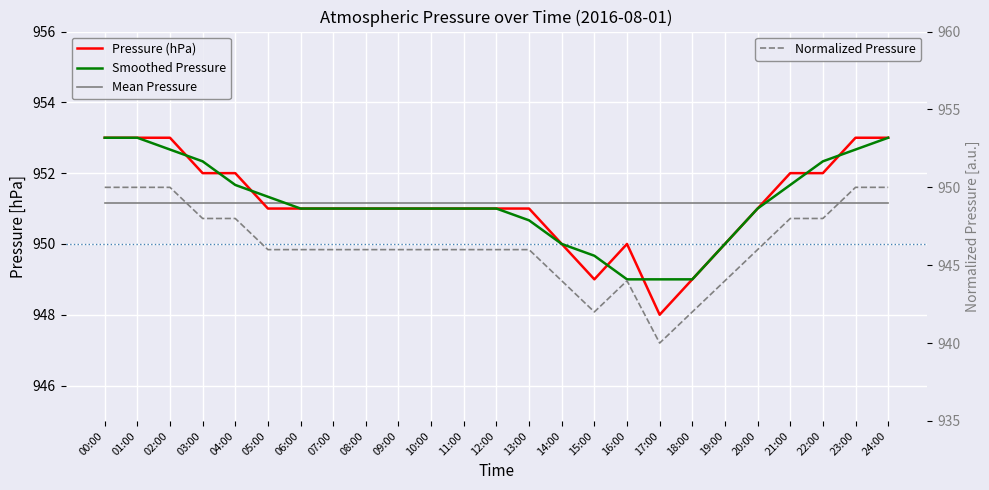

What are all the series names shown in the legend?

Pressure (hPa), Smoothed Pressure, Mean Pressure, Normalized Pressure